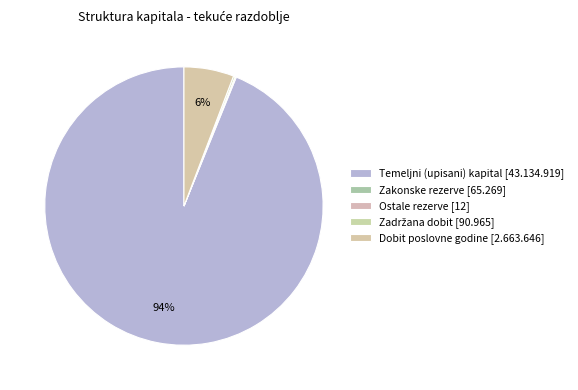

Rank the categories by value from lowest to highest.

Ostale rezerve, Zakonske rezerve, Zadržana dobit / preneseni gubitak, Dobit / gubitak poslovne godine, Temeljni (upisani) kapital